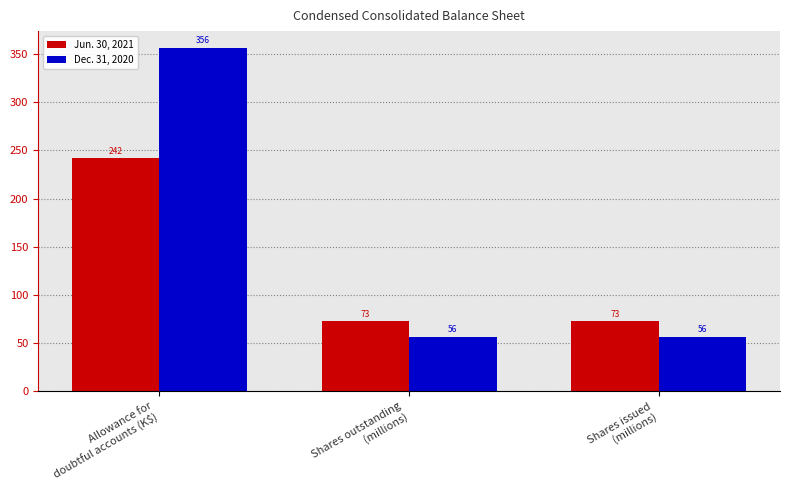

What is the difference between the maximum and second lowest values in the Jun. 30, 2021 series?

169.3